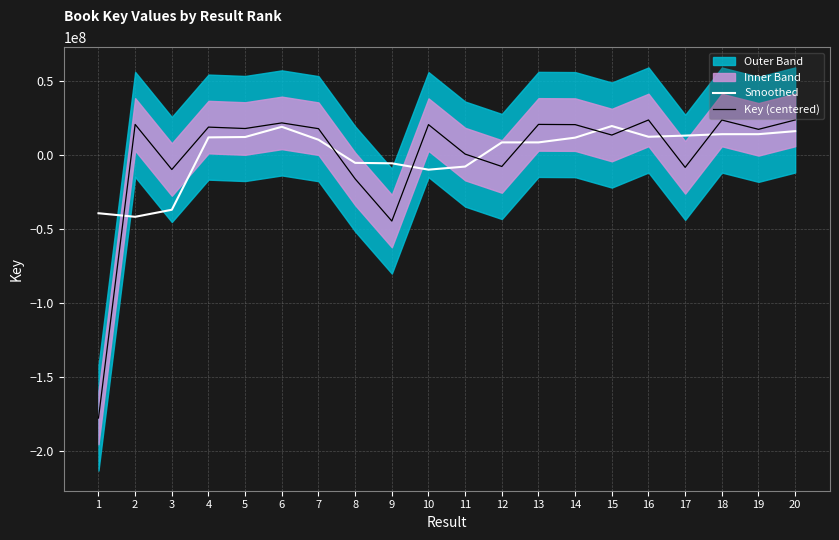

Reading left to right, extract all data points from this chart.

Smoothed: 1=-39240841.6	2=-41651134.5	3=-36889566.9	4=12094044.6	5=12348315.6	6=19255621.1	7=10494143.3	8=-5161969.7	9=-5453652.9	10=-9752971.7	11=-7652199.4	12=8698896.6	13=8698688.8	14=11919304.1	15=19784842.8	16=12516578.6	17=13292779.3	18=14260296.6	19=14262780.1	20=16312162.8
Key (centered): 1=-177838851.7	2=20875485.3	3=-9641171.7	4=19046270.3	5=18095594.3	6=21892569.3	7=17988050.3	8=-15999640.7	9=-44528857.7	10=20725836.3	11=790775.3	12=-7596551.7	13=20875526.3	14=20725005.3	15=13673236.3	16=23865603.3	17=-8197530.7	18=23829808.3	19=17543305.3	20=23875537.3